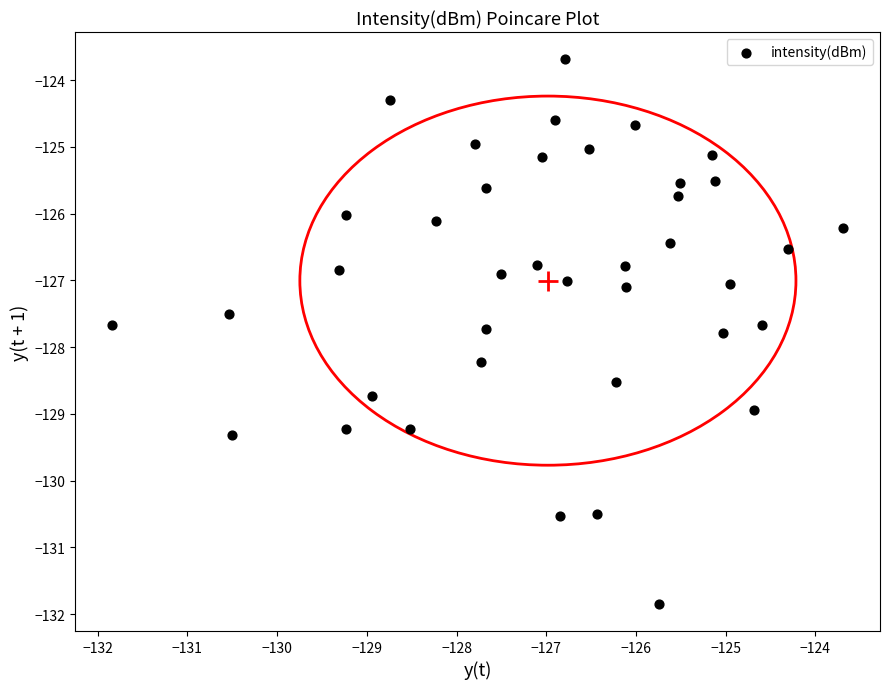

What is the range of X values (max minus min)?

8.2